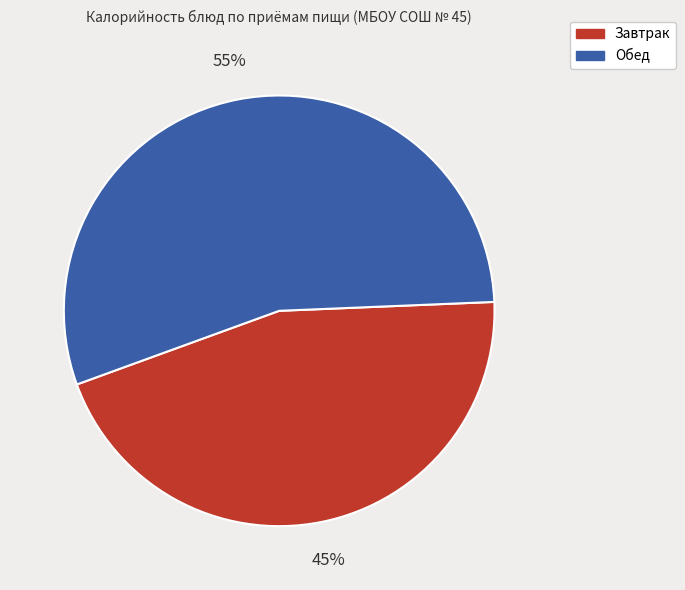

Is there a majority slice in this chart?

Yes